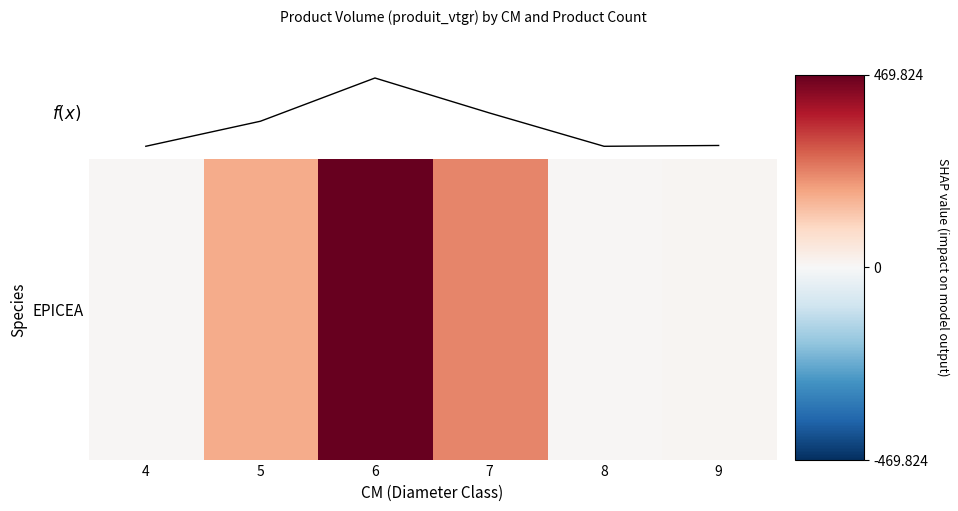

How many data points in EPICEA are above 174?

3